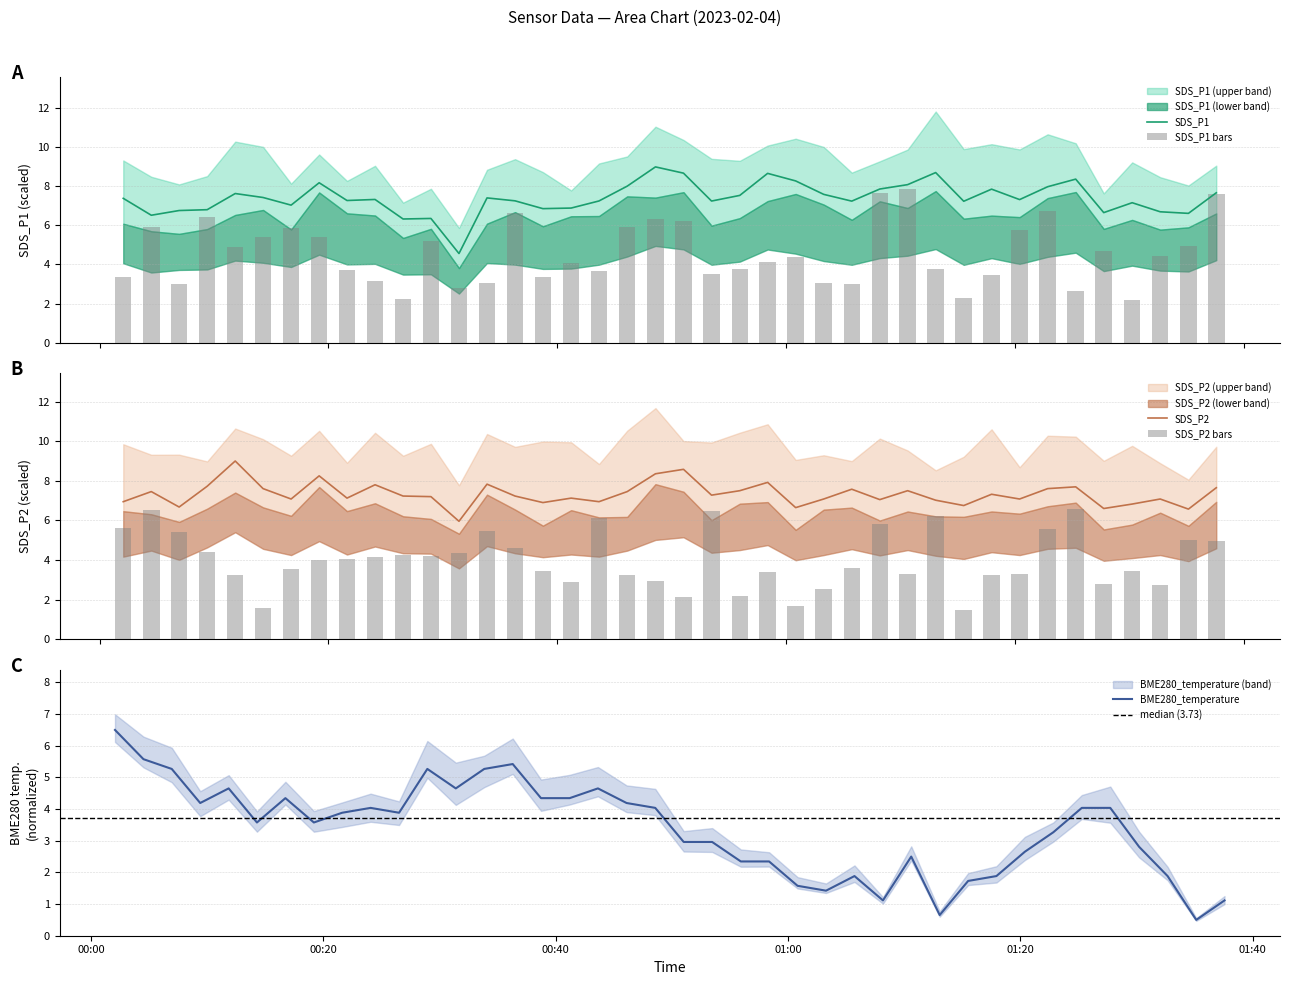

What is the sum of all SDS_P2 values?

293.2